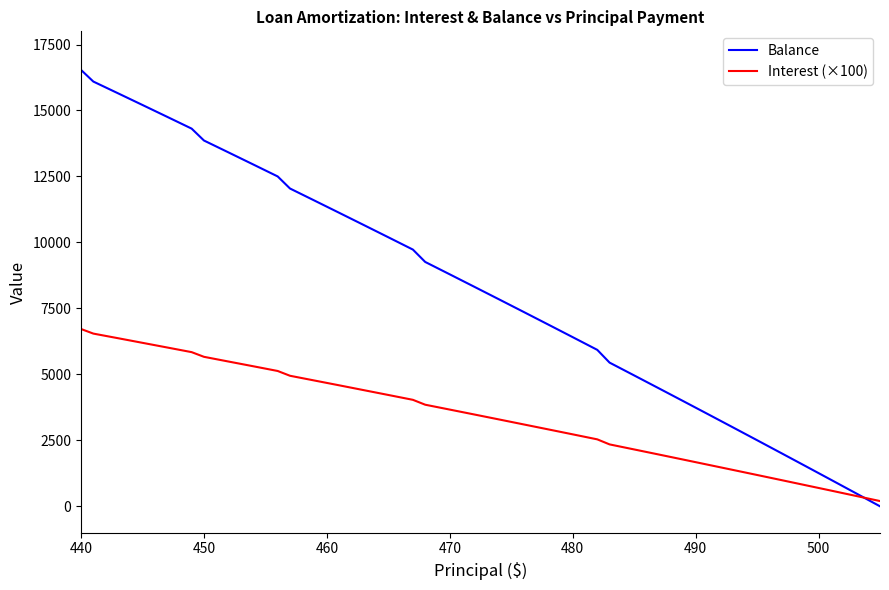

What is the lowest value of the Balance series?

1.0